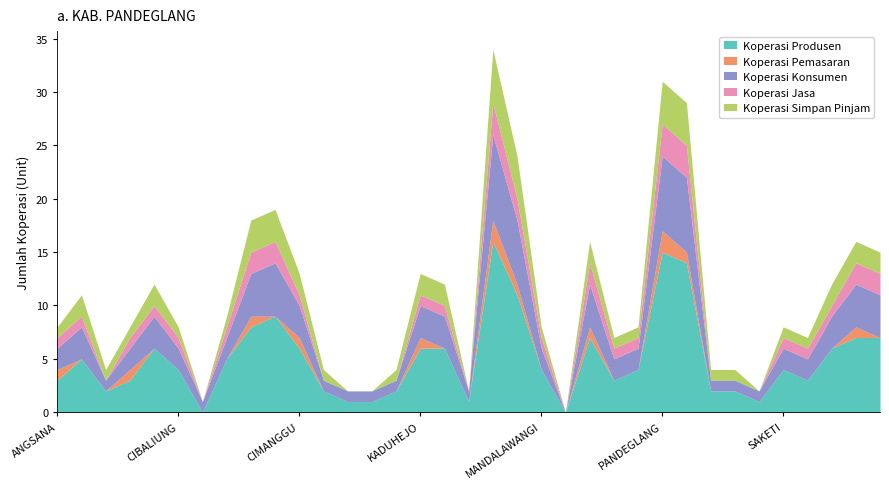

Which series has the largest total across all categories?

Koperasi Produsen